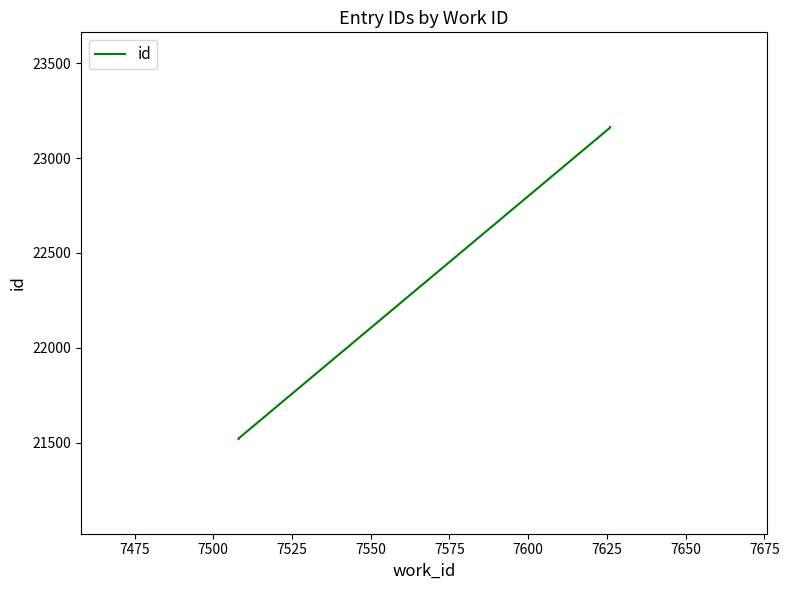

How many lines are shown in the chart?

1